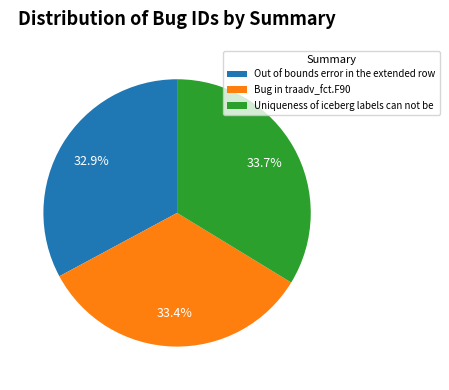

What portion of the pie excludes Out of bounds error in the extended row?

67.1%